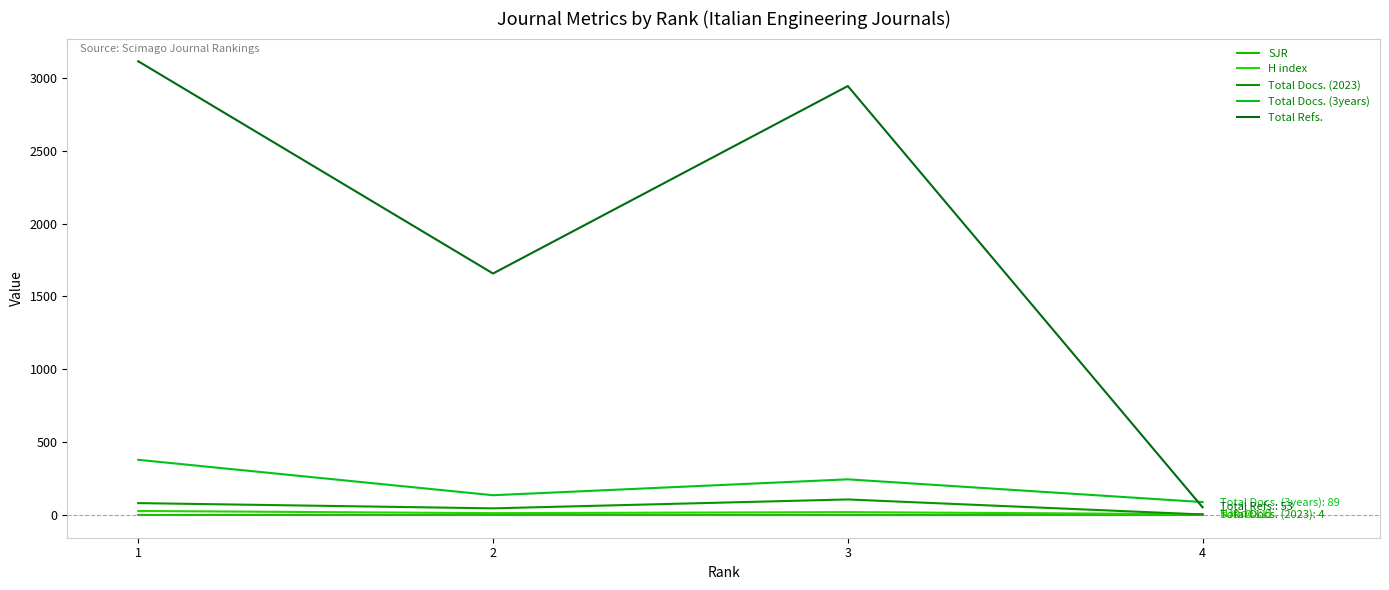

How many lines are shown in the chart?

5